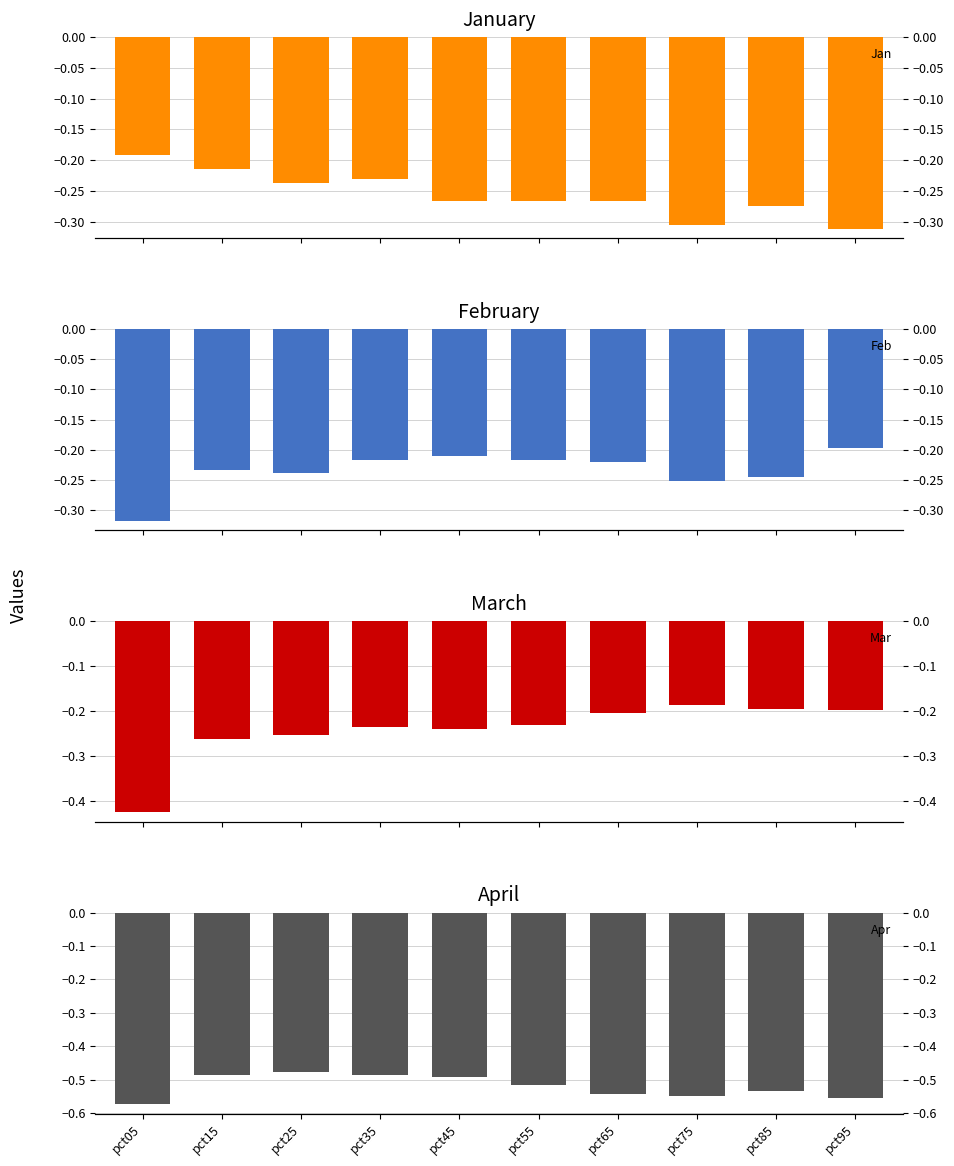

What is the sum of the Feb values at pct65 and pct55?

-0.4